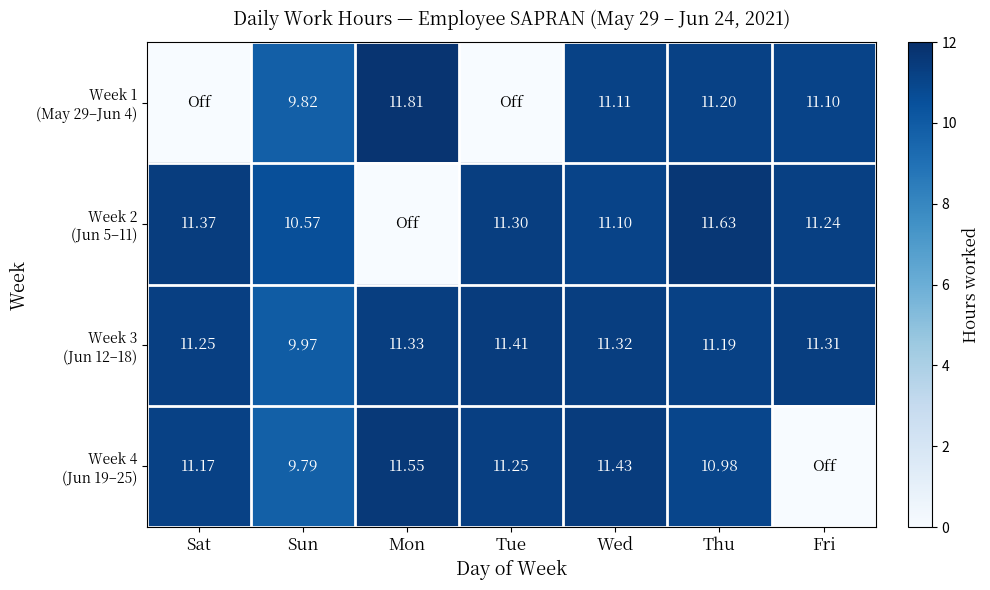

Where is Week 1 (May 29–Jun 4) nearest to the value 5?

Sun